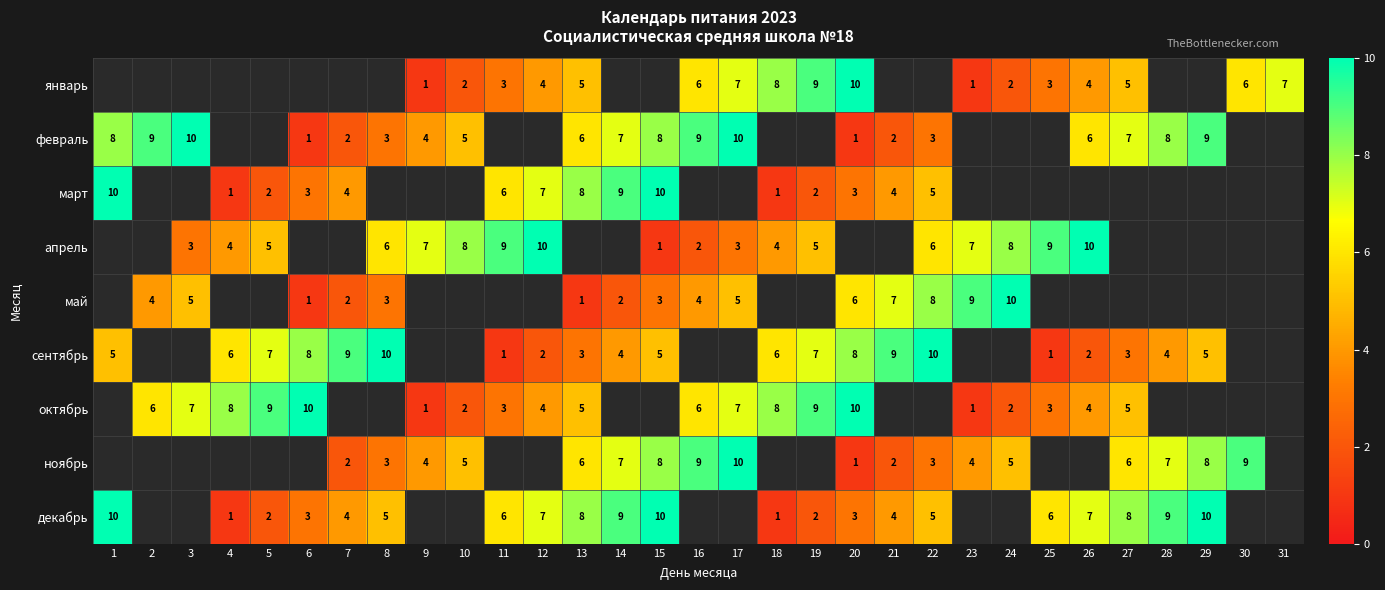

Is it true that октябрь equals 12 at 18?

False